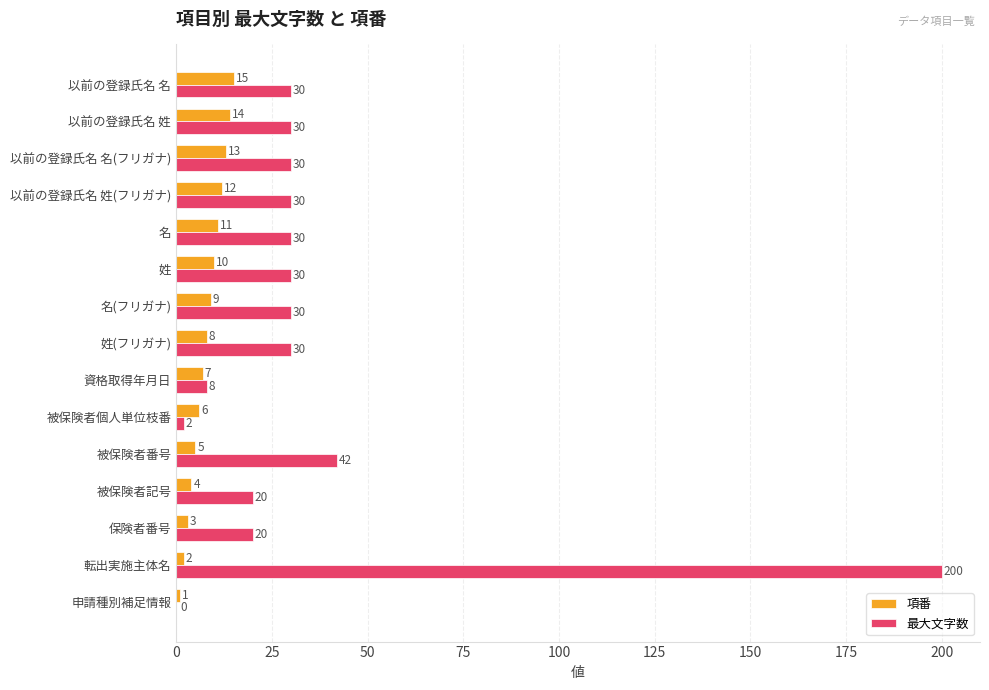

True or false: 項番 has a value of 2 at 転出実施主体名.

True